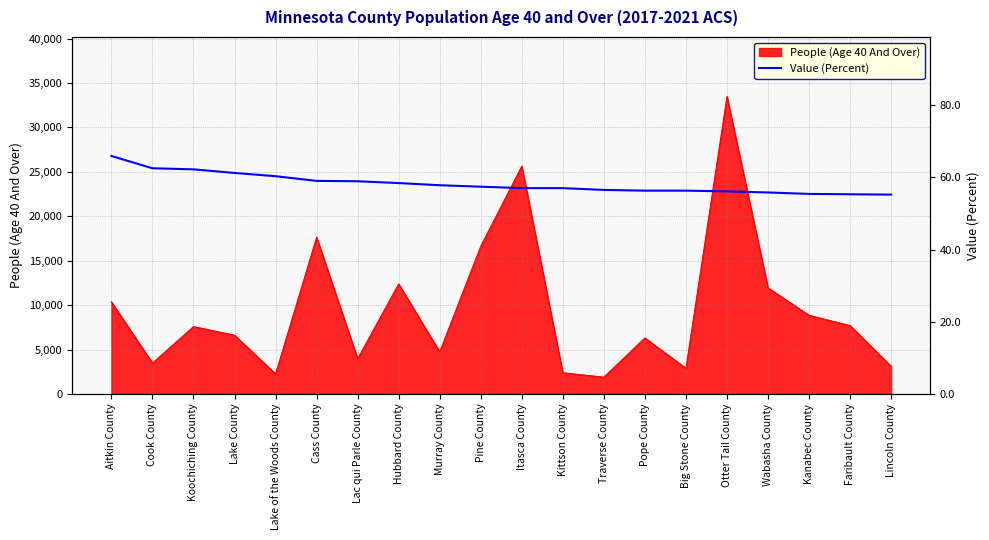

What is the label of the 1st point from the left?

Aitkin County